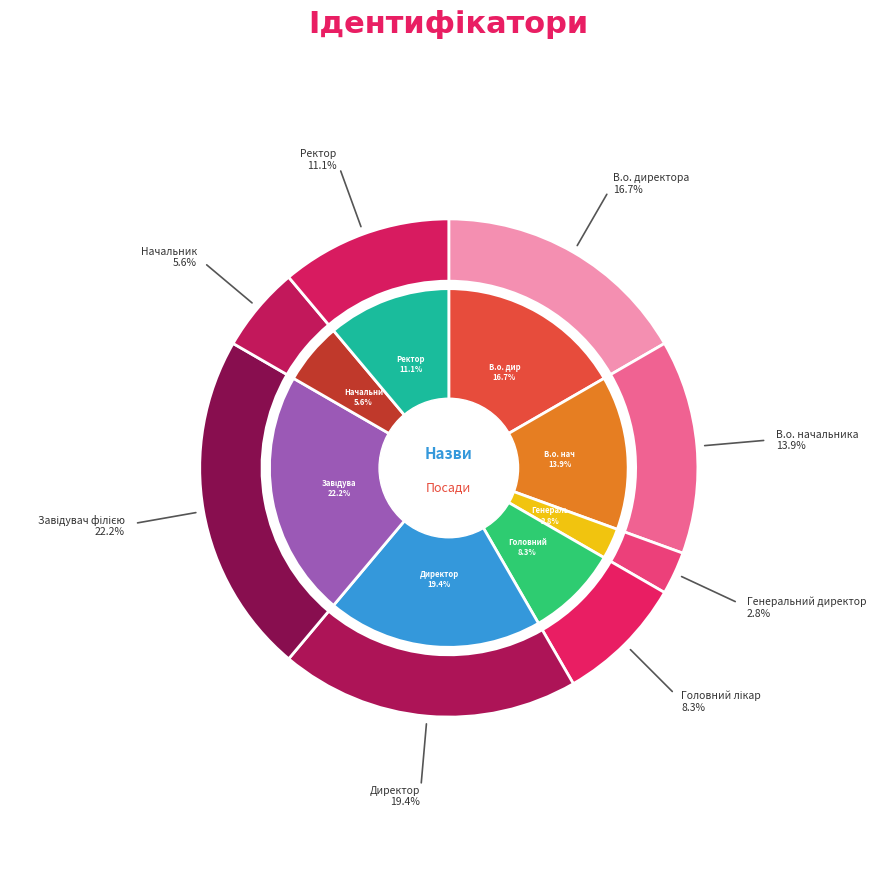

Which category has the biggest portion of the pie?

Завідувач філією